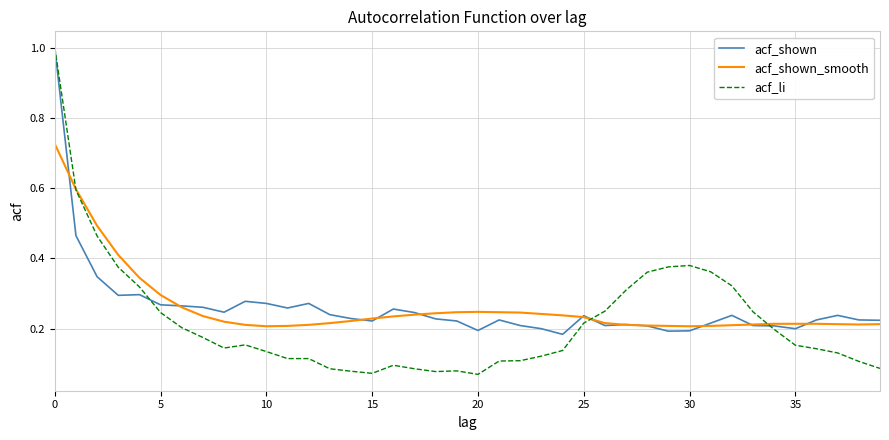

Which series has the widest spread of values?

acf_li